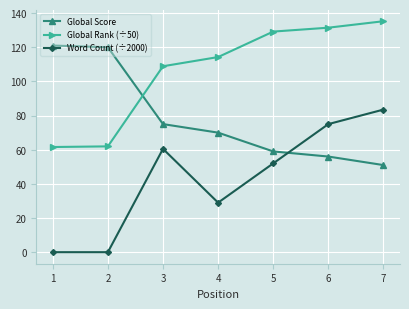

Rank the series by their average value, from lowest to highest.

Word Count (÷2000), Global Score, Global Rank (÷50)